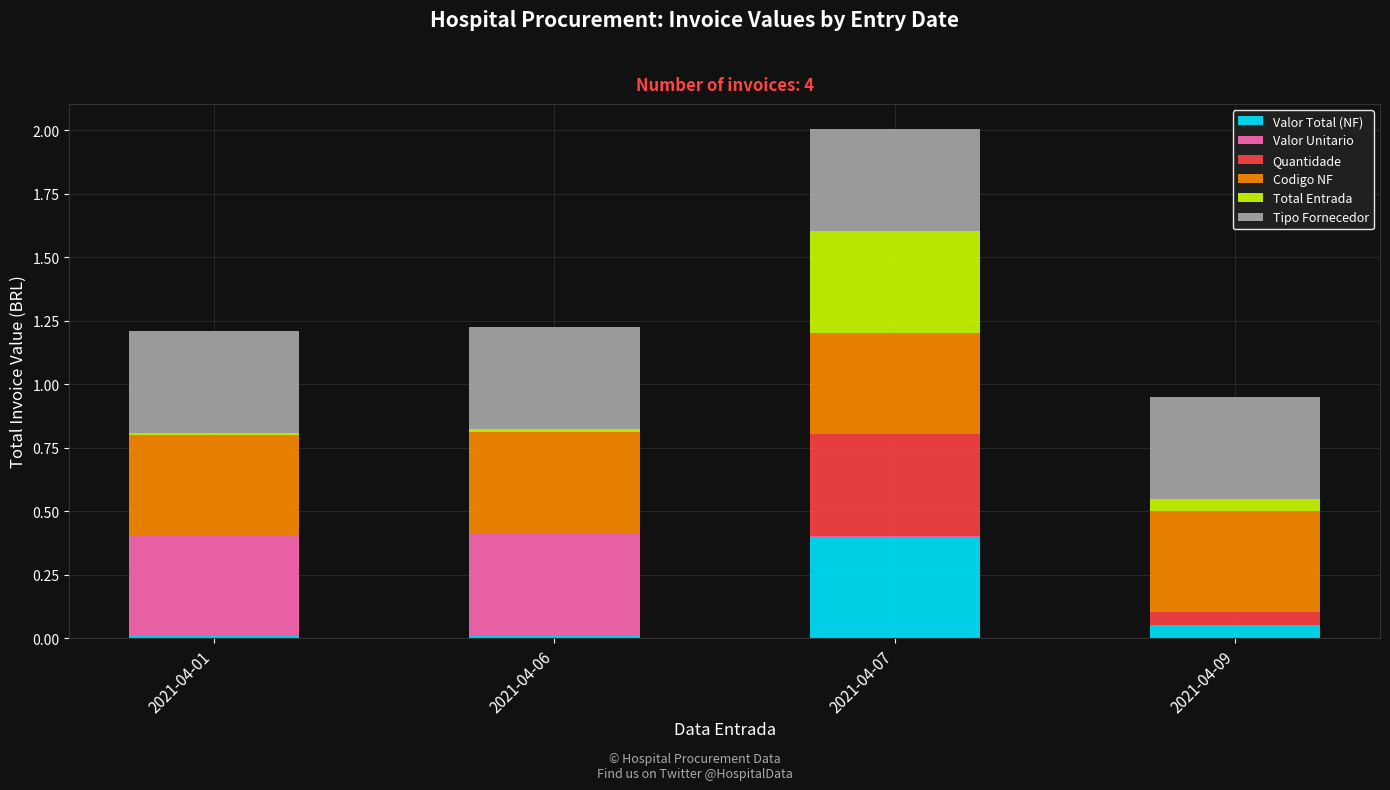

At which category is the sum across all series the highest?

2021-04-07